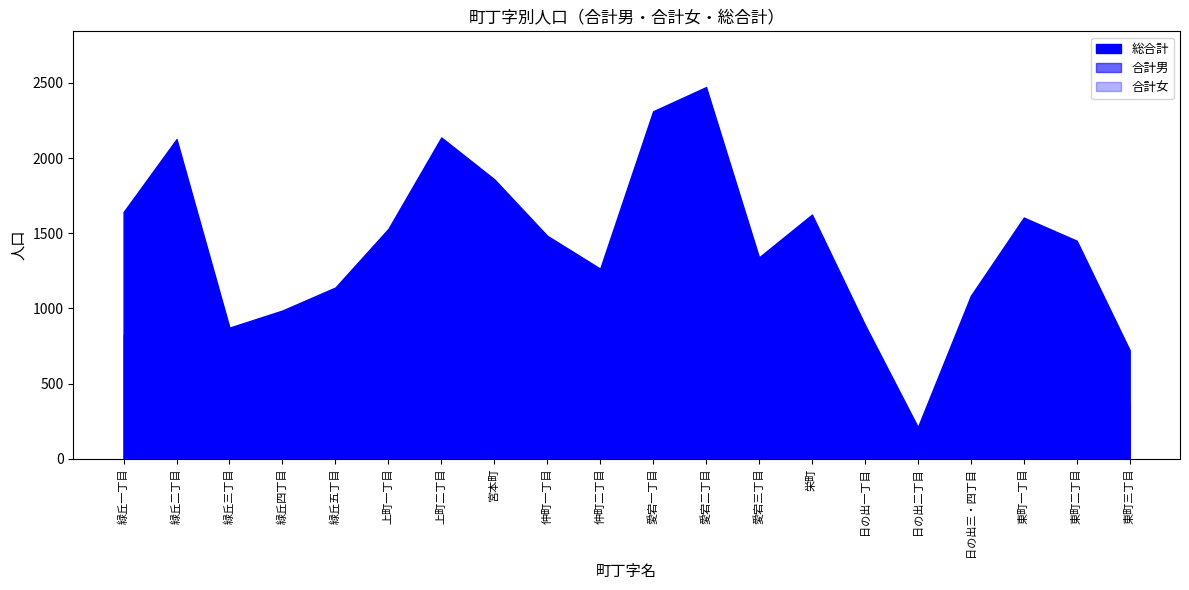

Does the chart display data point markers on the line(s)?

No